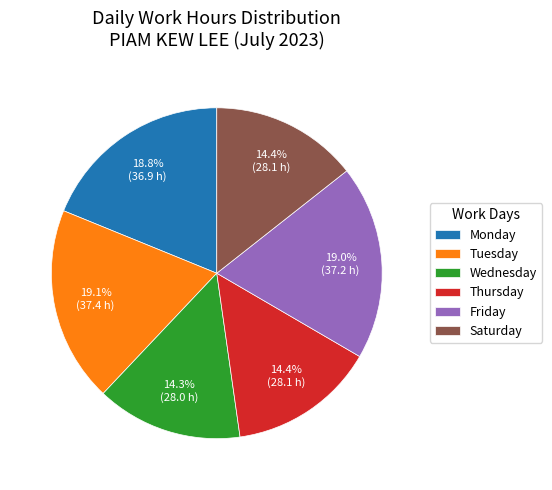

Does any single category account for the majority?

No